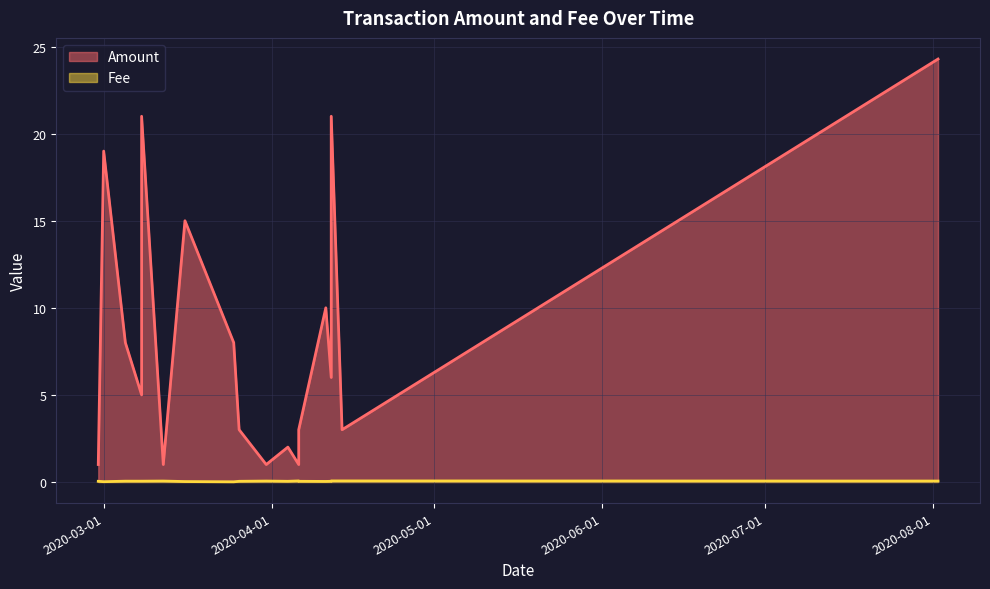

Which category has the highest value across all series?

2020-08-02